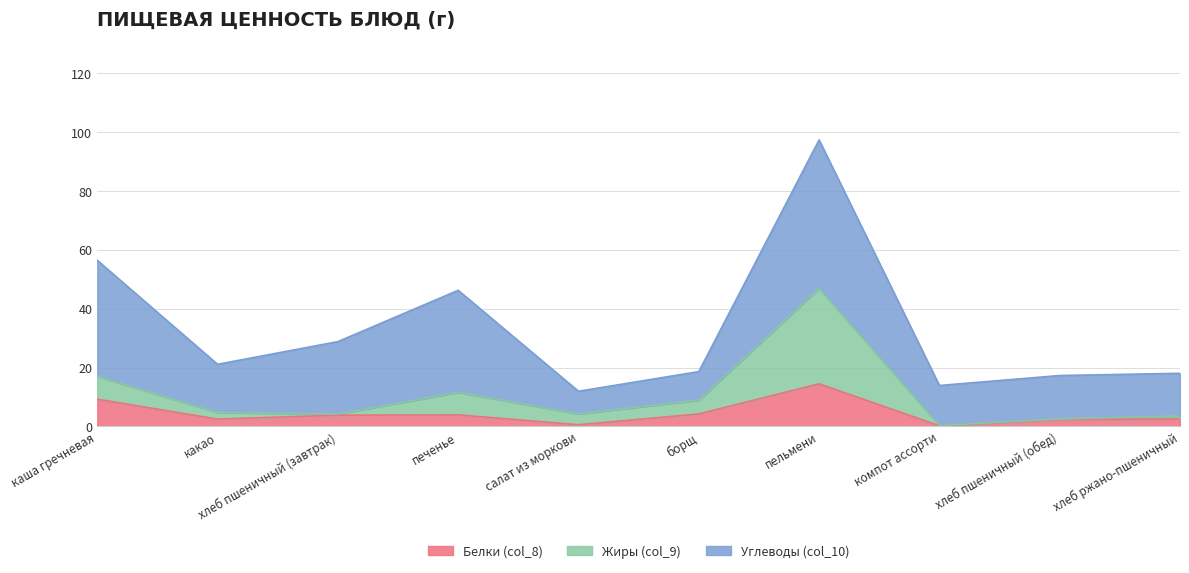

What is the sum of all Жиры (col_9) values?

103.9